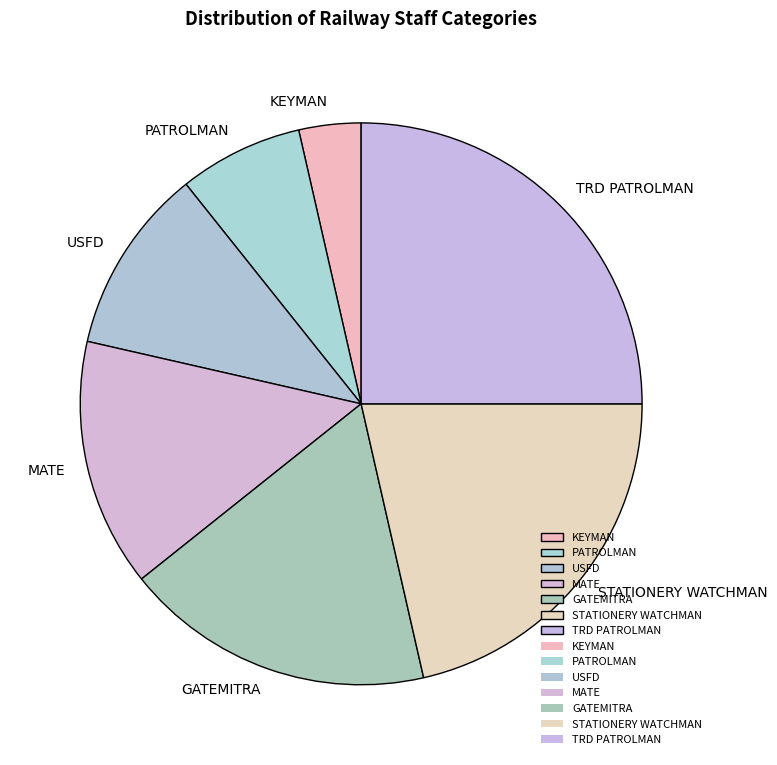

The GATEMITRA slice represents 18% of the pie. True or false?

True